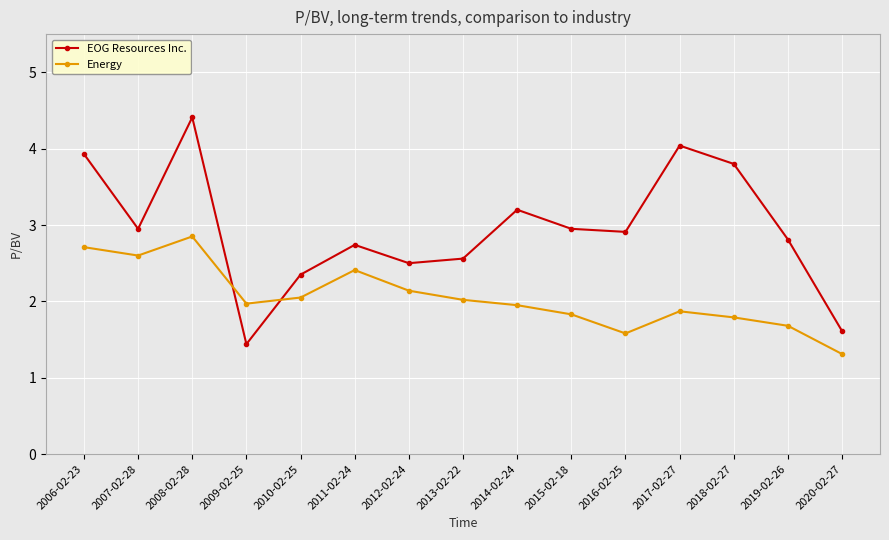

What is the total value across all series at 2008-02-28?

7.3